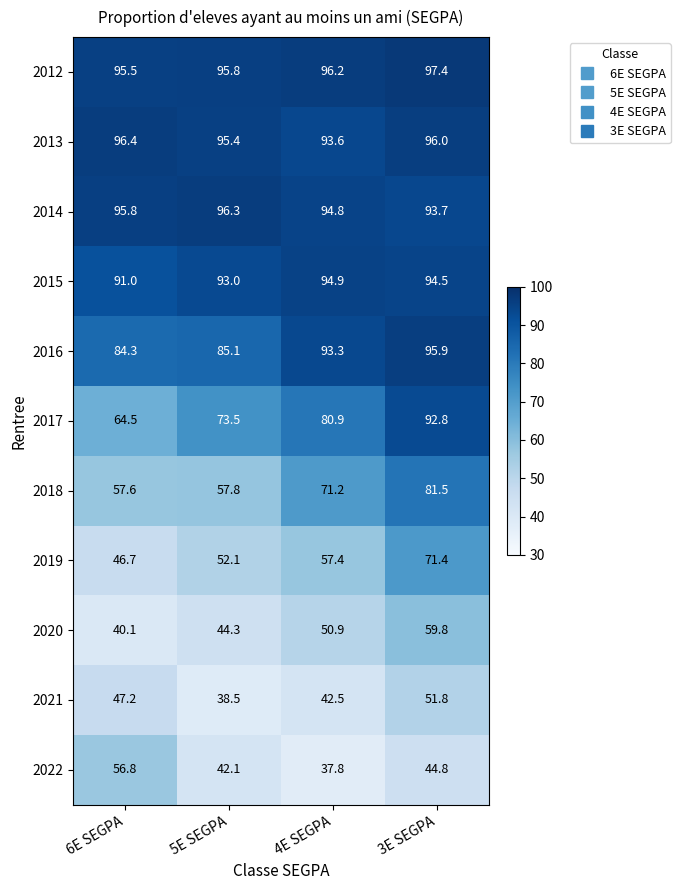

Which series changed the most between 5E SEGPA and 3E SEGPA?

2018